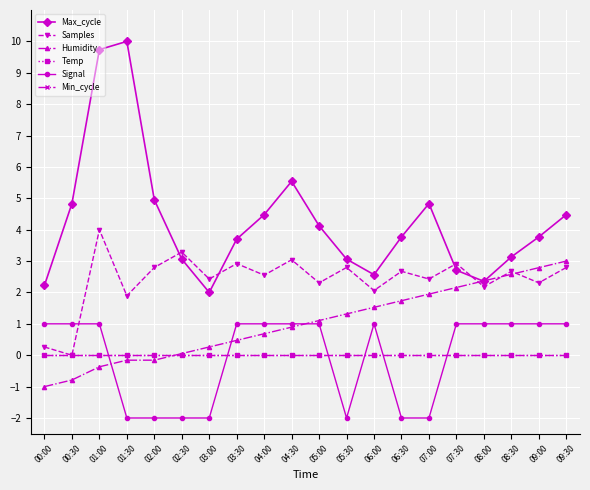

What is the minimum value shown in the chart?

-2.0